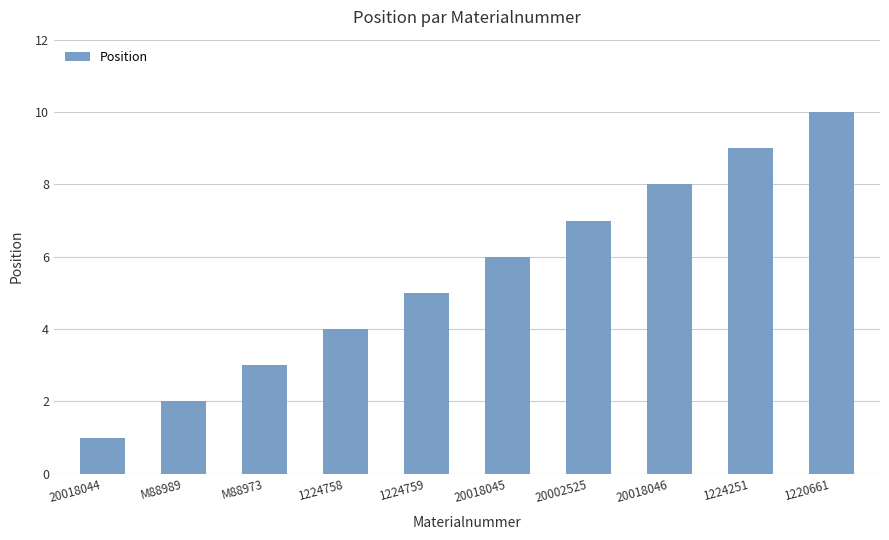

Between 1220661 and 1224758, which is larger?

1220661